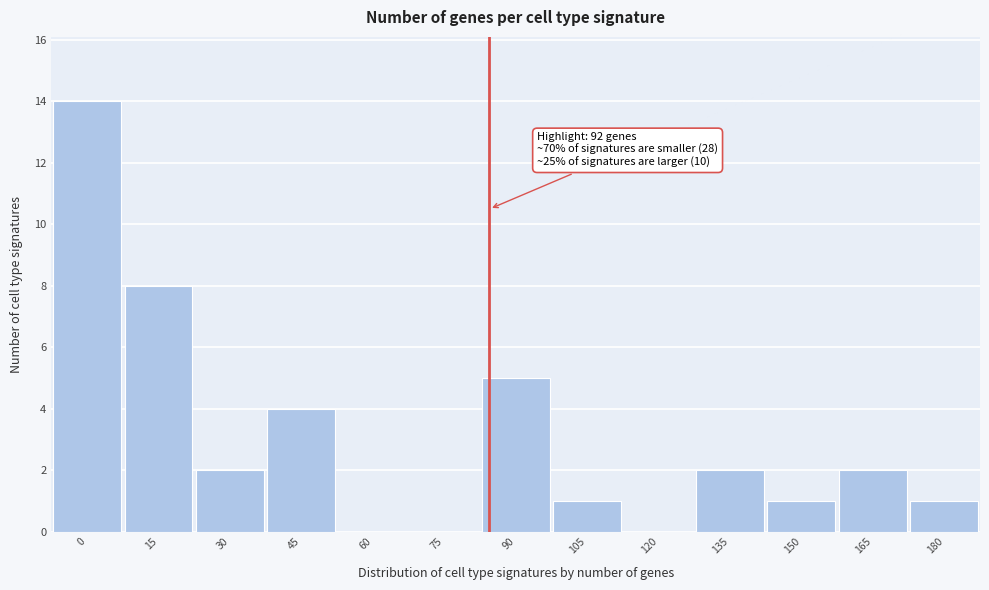

Reading left to right, extract all data points from this chart.

0=14	15=8	30=2	45=4	60=0	75=0	90=5	105=1	120=0	135=2	150=1	165=2	180=1